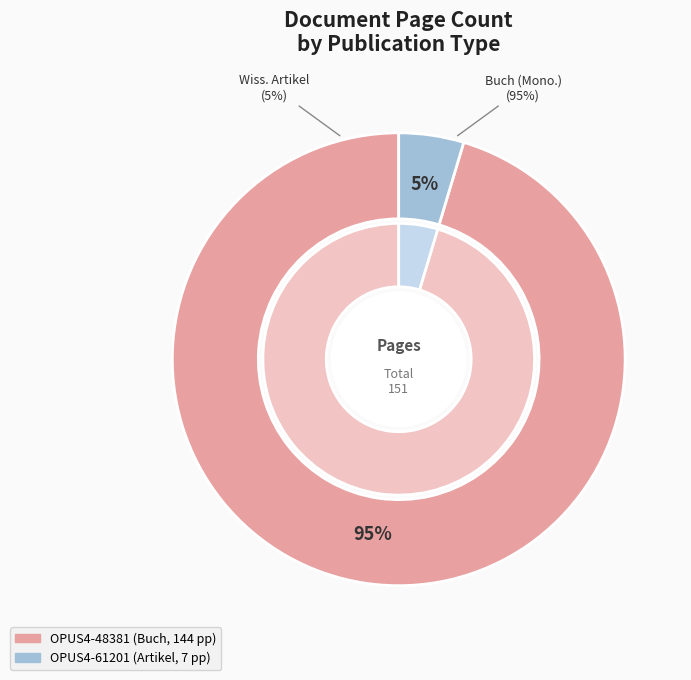

What is the smallest slice in the pie chart?

OPUS4-61201